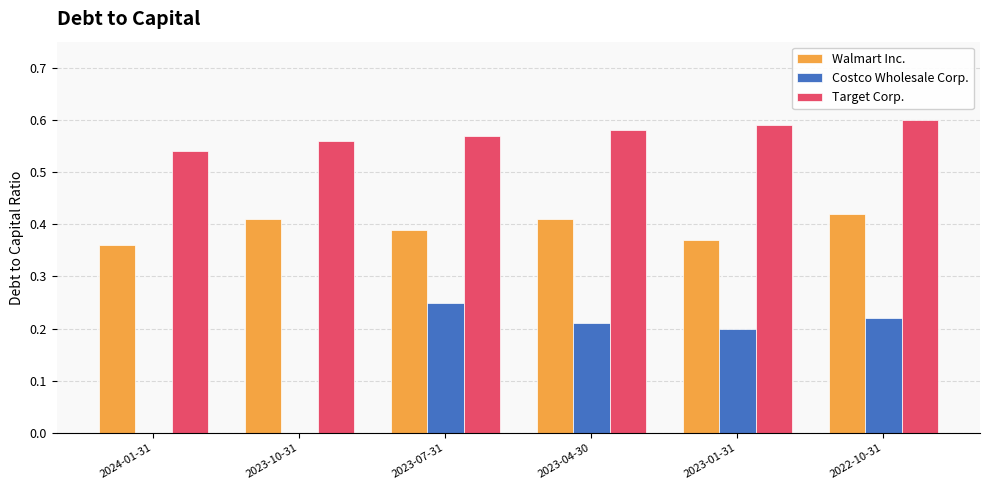

What is the sum of all Costco Wholesale Corp. values?

0.9